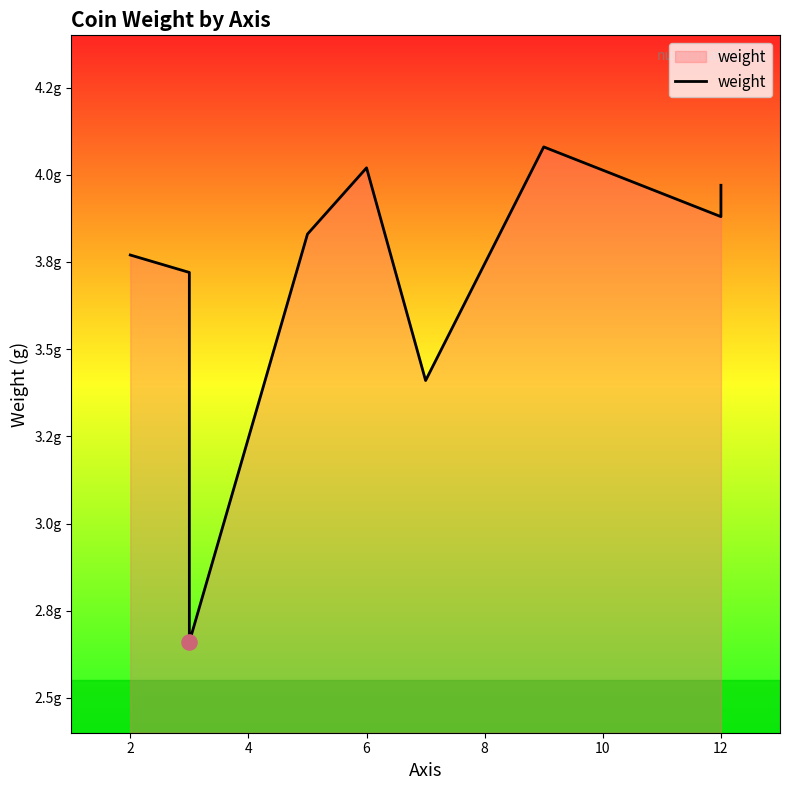

Approximately how many times larger is the value at 6 compared to 8?

1.0